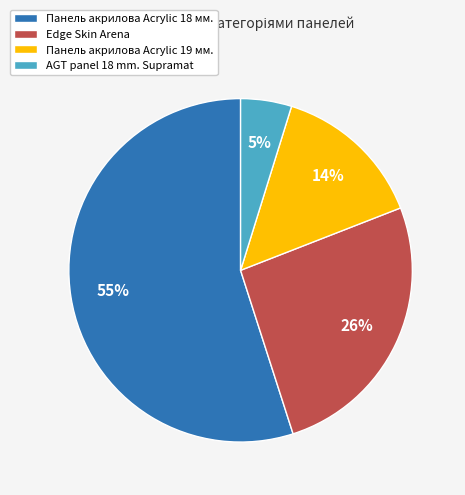

To the nearest percent, what is the difference between the largest and smallest slice percentages?

50%